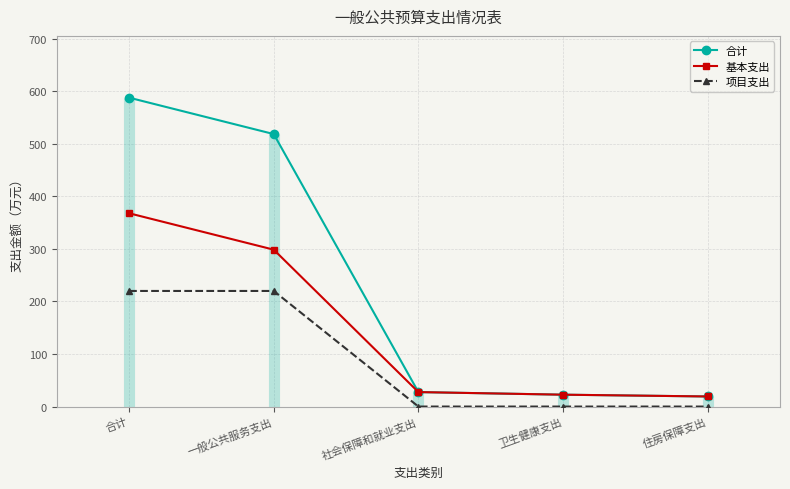

Count the number of categories in the chart.

5